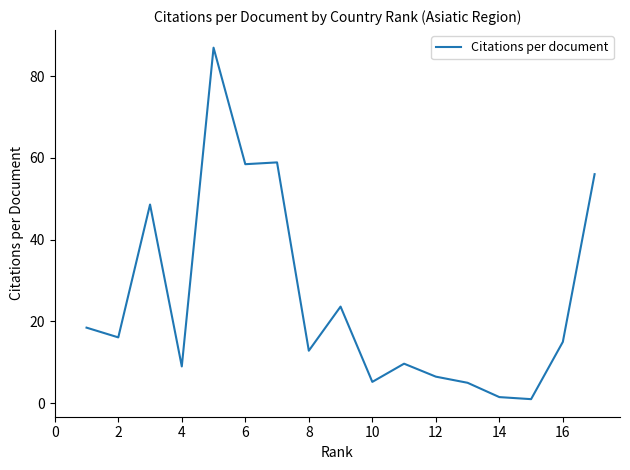

What is the greatest value displayed?

86.9